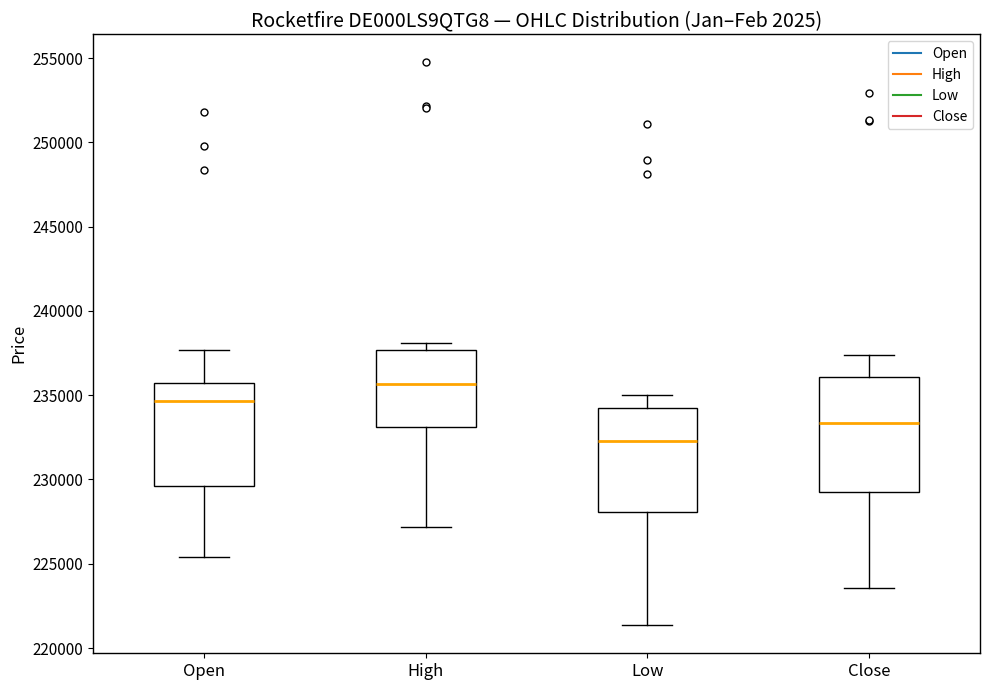

Comparing the boxes themselves (not the whiskers), which one is the tallest?

Close